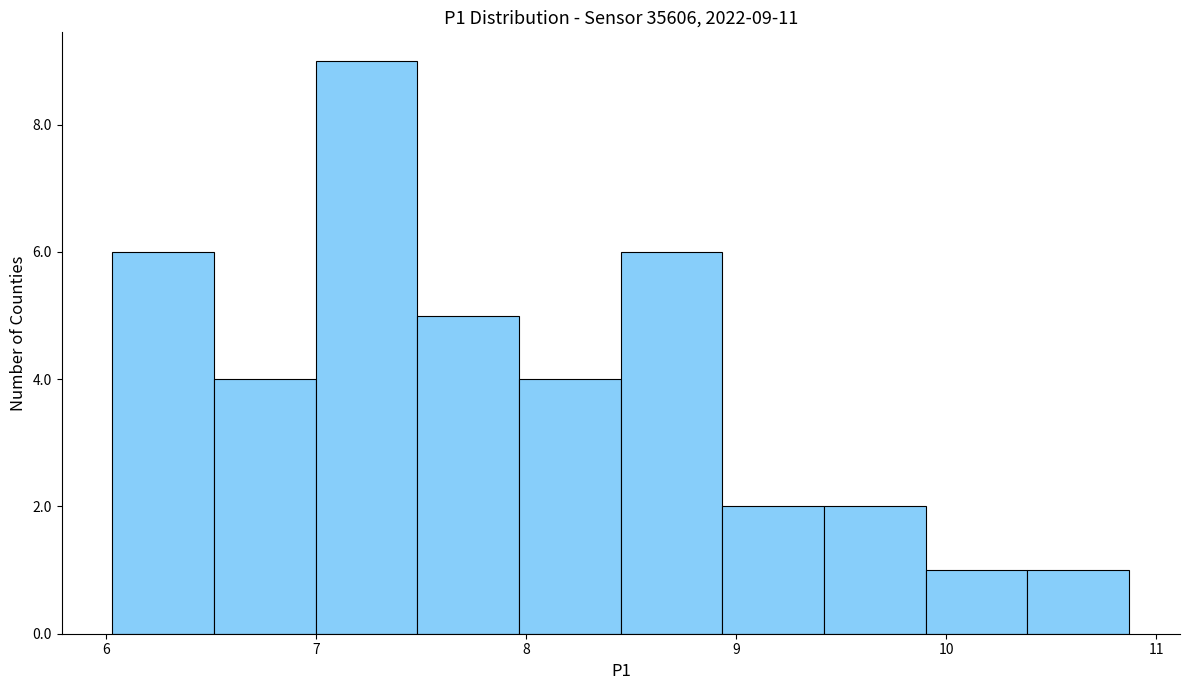

Over which range of the x-axis is the bar tallest?

7.0 to 7.5